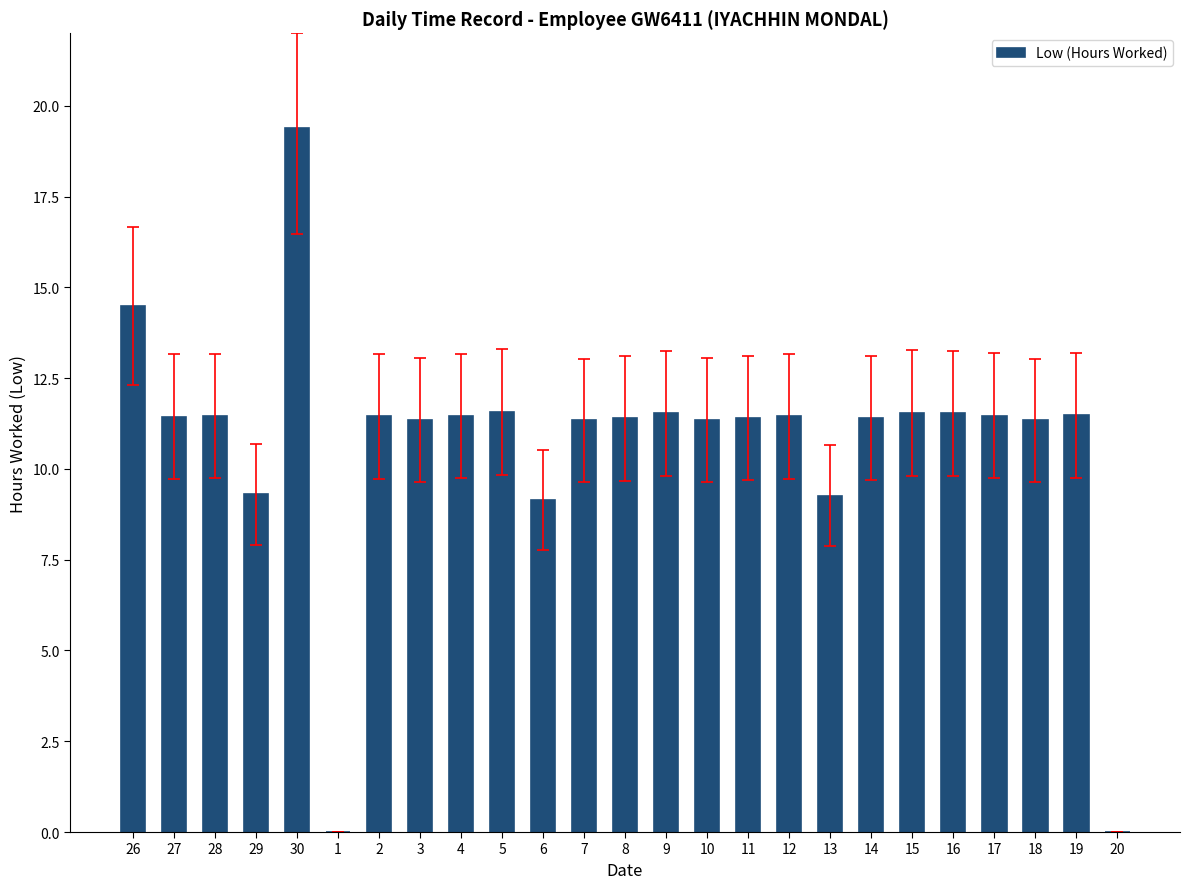

What is the change in value from 29 to 16?

+2.2